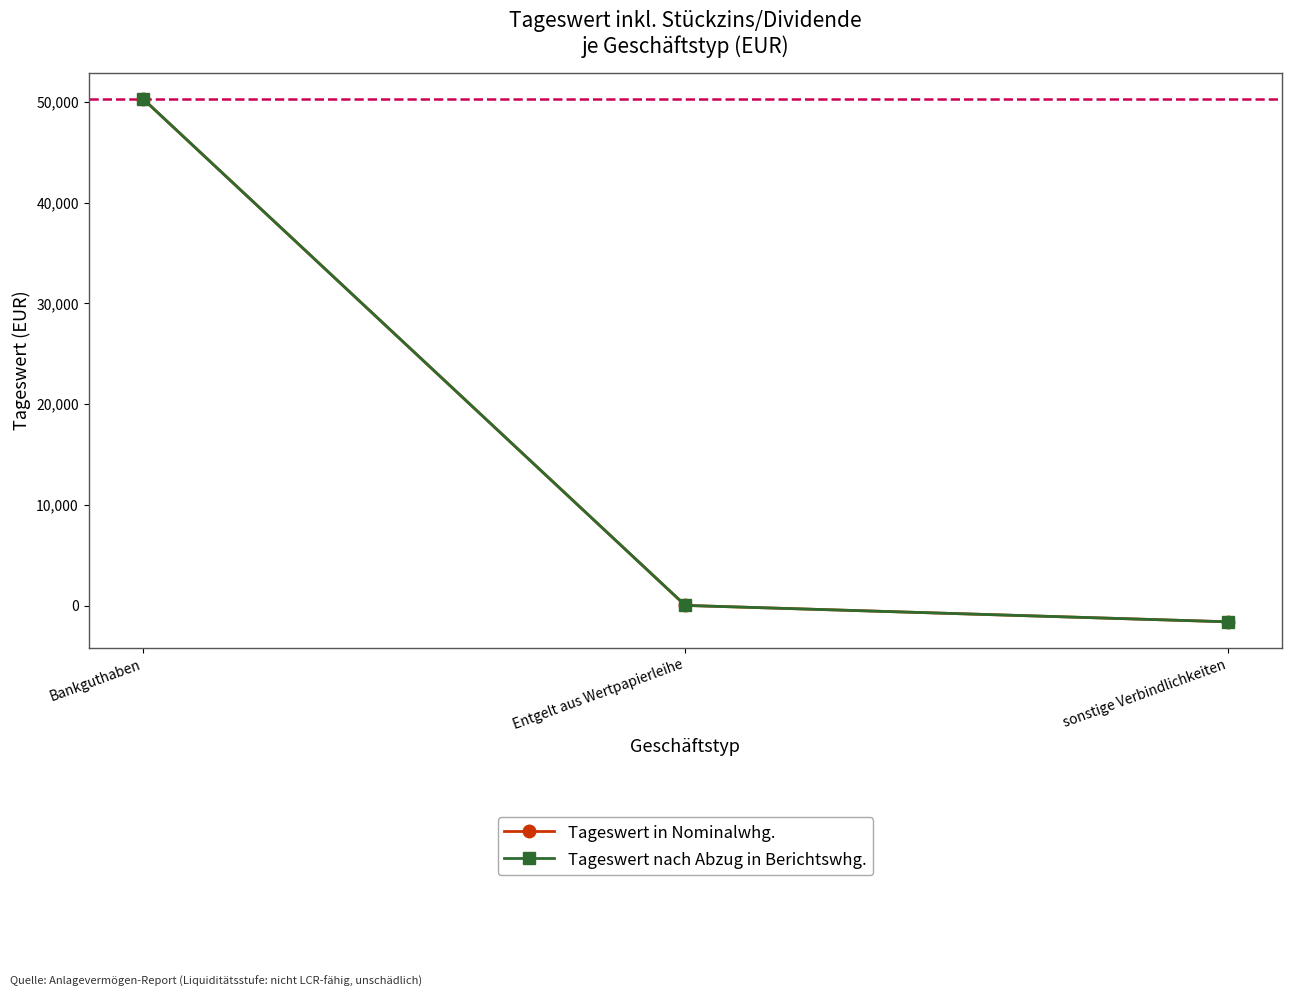

What is the minimum value for Tageswert in Nominalwhg.?

-1596.0